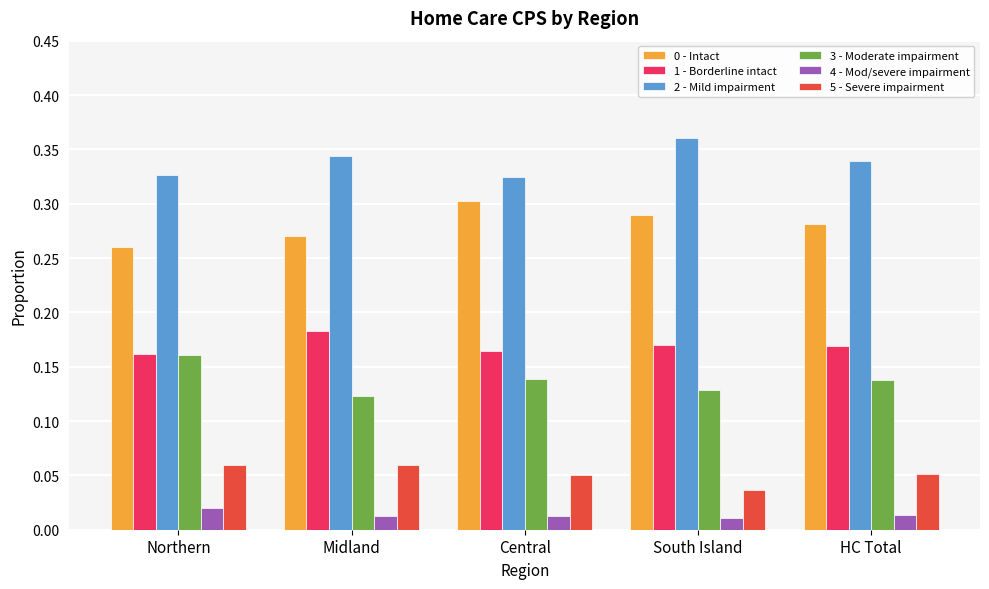

Which category has the highest value across all series?

South Island